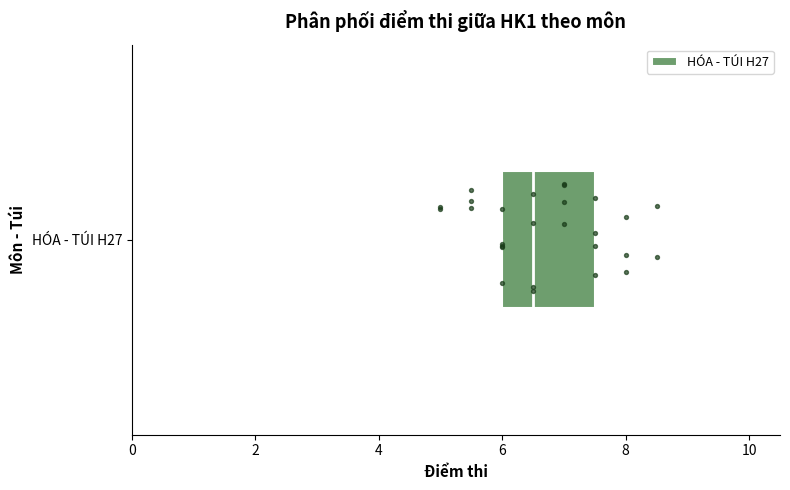

Read this box plot against the x-axis: the position of the median line, the range covered by the box, and the ends of both whiskers. The values are not printed on the chart, so give them approximately, as read against the axis.

median 6.6, box 6.0 to 7.6, whiskers 5.0 to 8.6